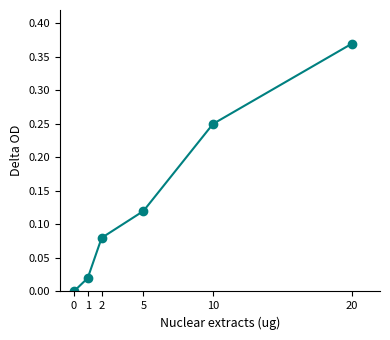

How many values exceed 0?

5